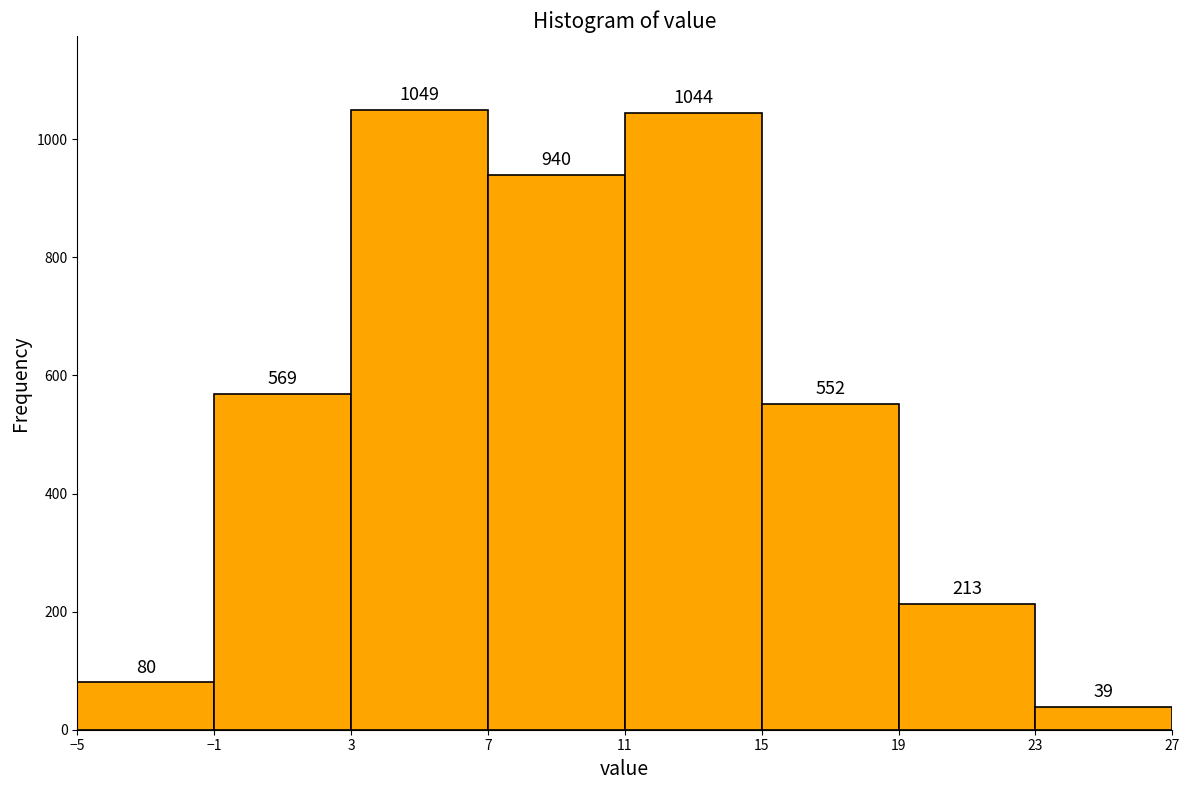

Reading left to right, transcribe this chart: for each bar, give the range it covers on the x-axis and its height.

-5 to -1: 80
-1 to 3: 569
3 to 7: 1049
7 to 11: 940
11 to 15: 1044
15 to 19: 552
19 to 23: 213
23 to 27: 39